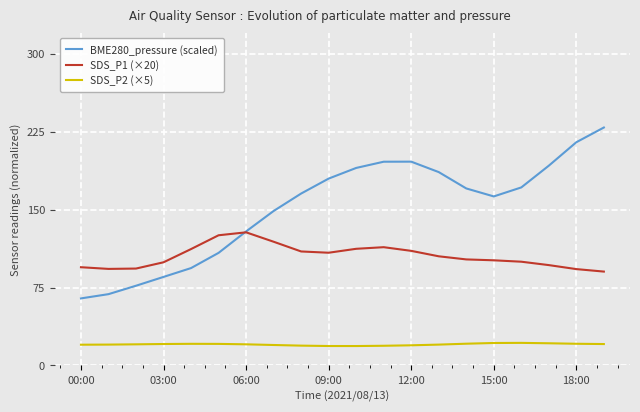

True or false: SDS_P2 (×5) and BME280_pressure (scaled) intersect in this chart.

False